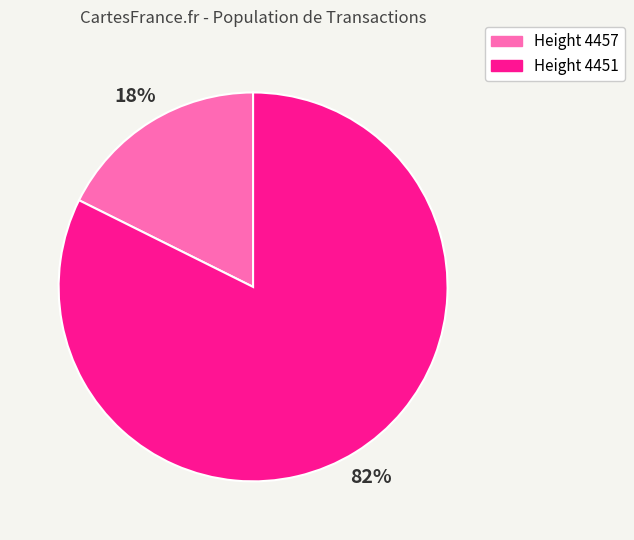

Does any single category account for the majority?

Yes